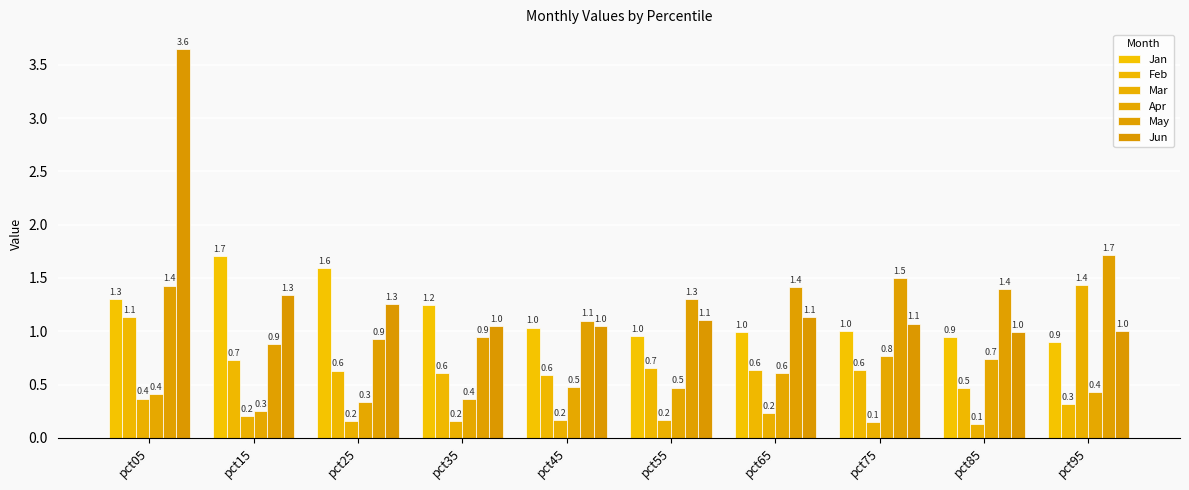

At which label does Feb reach its peak?

pct05